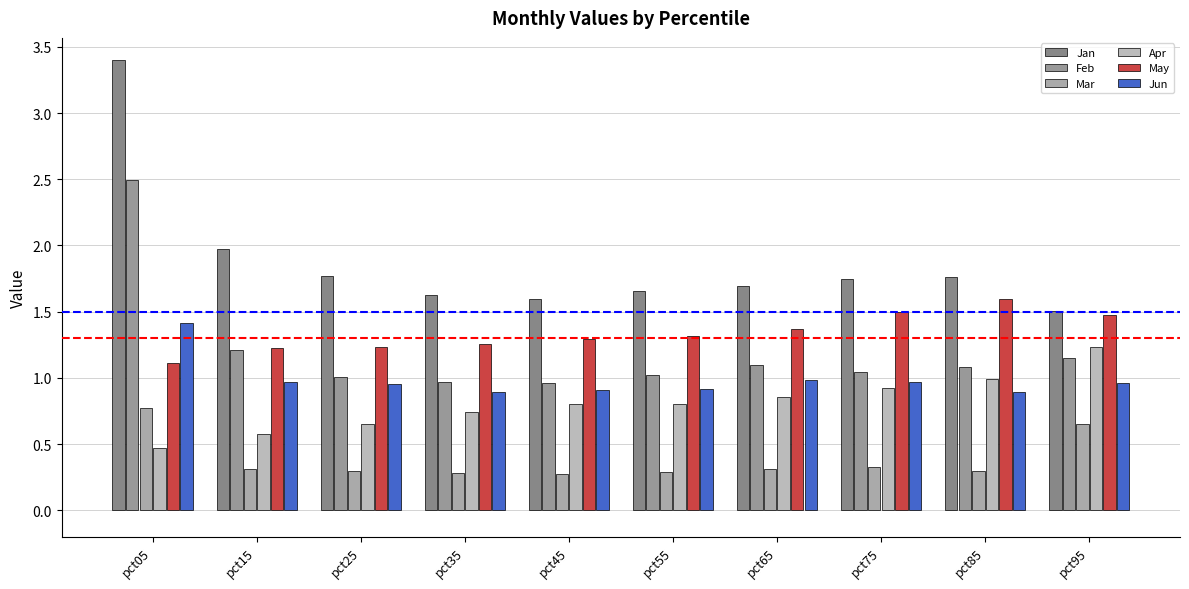

What is the sum of the May values at pct45 and pct85?

2.9